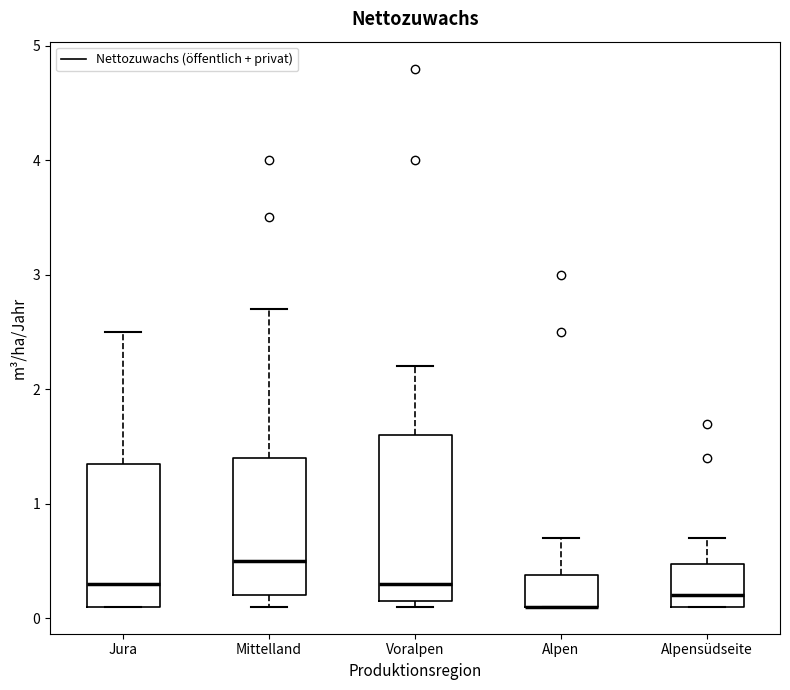

Reading left to right, transcribe this box plot: for each box, give where its median line is, the range the box spans, and where its two whiskers end, as read against the y-axis. The values are not printed on the chart, so give them approximately, as read against the axis.

Jura: median 0.3, box 0.1 to 1.4, whiskers 0.1 to 2.5
Mittelland: median 0.5, box 0.2 to 1.4, whiskers 0.1 to 2.7
Voralpen: median 0.3, box 0.2 to 1.6, whiskers 0.1 to 2.2
Alpen: median 0.1 (drawn on the box's lower edge), box 0.1 to 0.4, whiskers 0.1 to 0.7
Alpensüdseite: median 0.2, box 0.1 to 0.5, whiskers 0.1 to 0.7